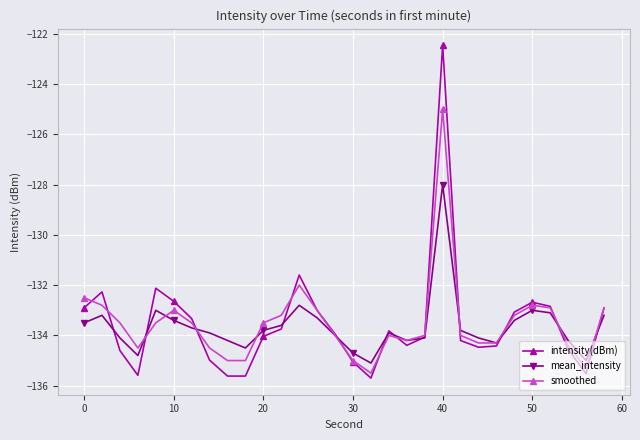

What are all the series names shown in the legend?

intensity(dBm), mean_intensity, smoothed